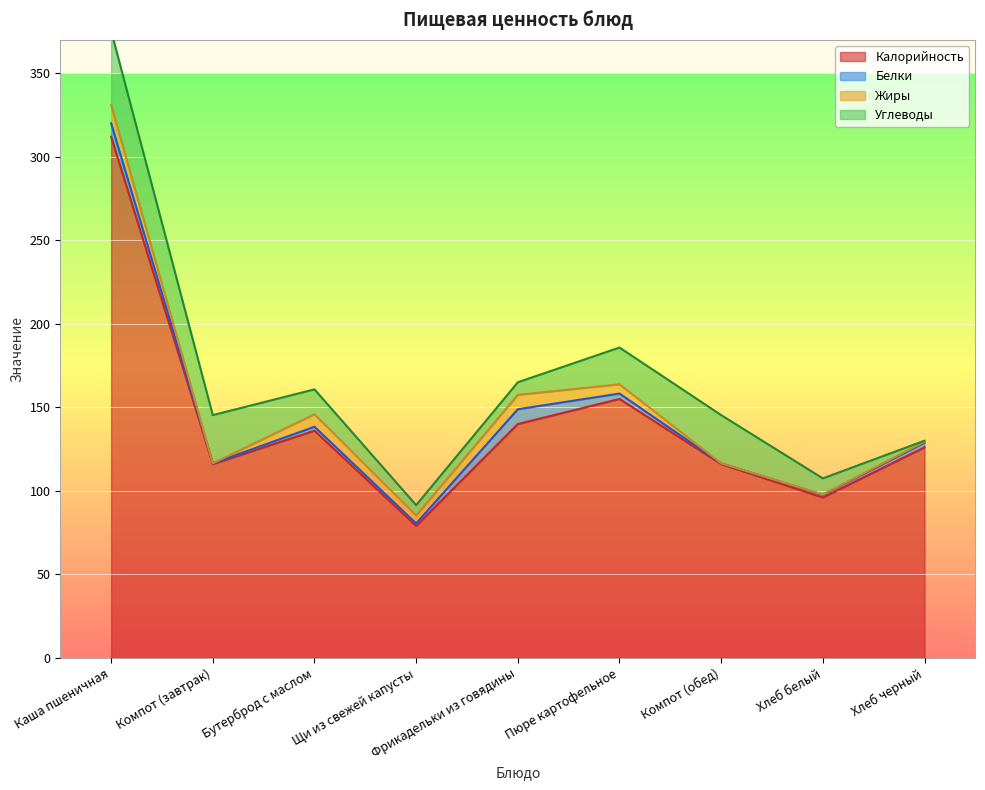

What is the value of the Углеводы point at the 8th from the left?

9.7